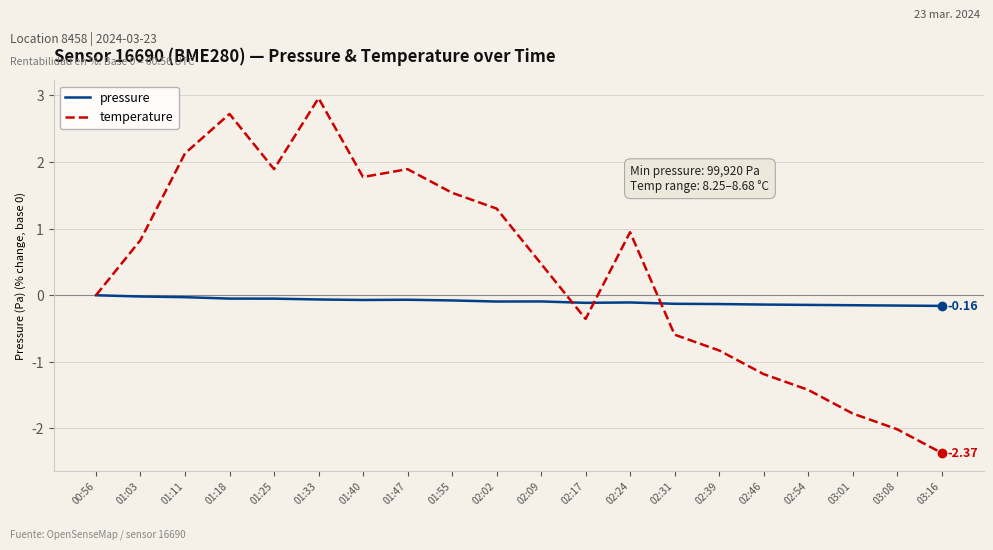

List the series in order of their peak value, highest first.

temperature, pressure